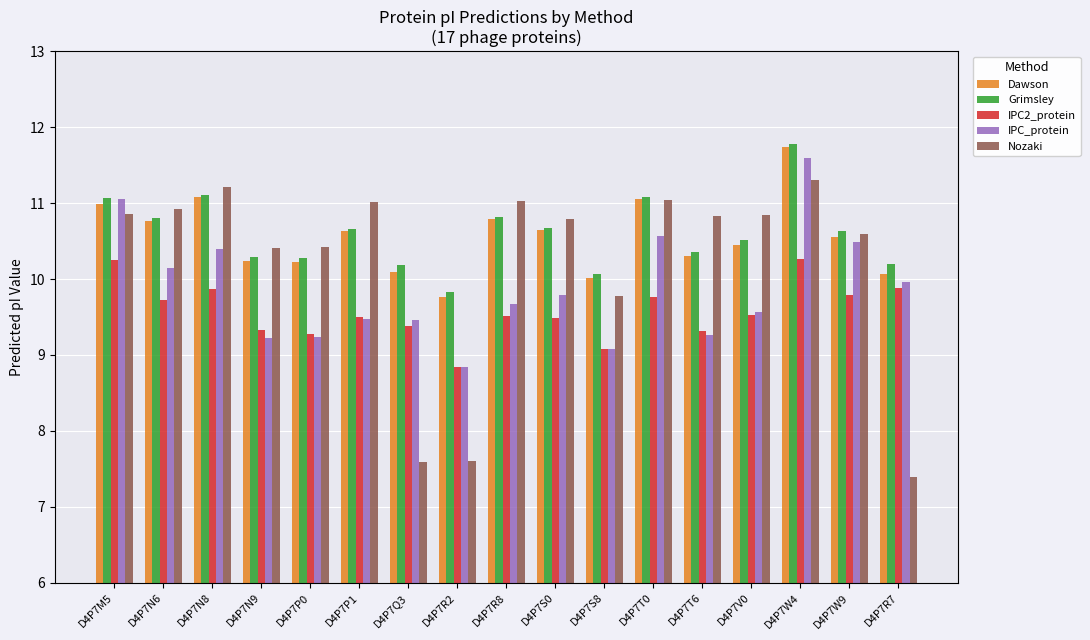

Which series changed the most between D4P7R8 and D4P7W4?

IPC_protein